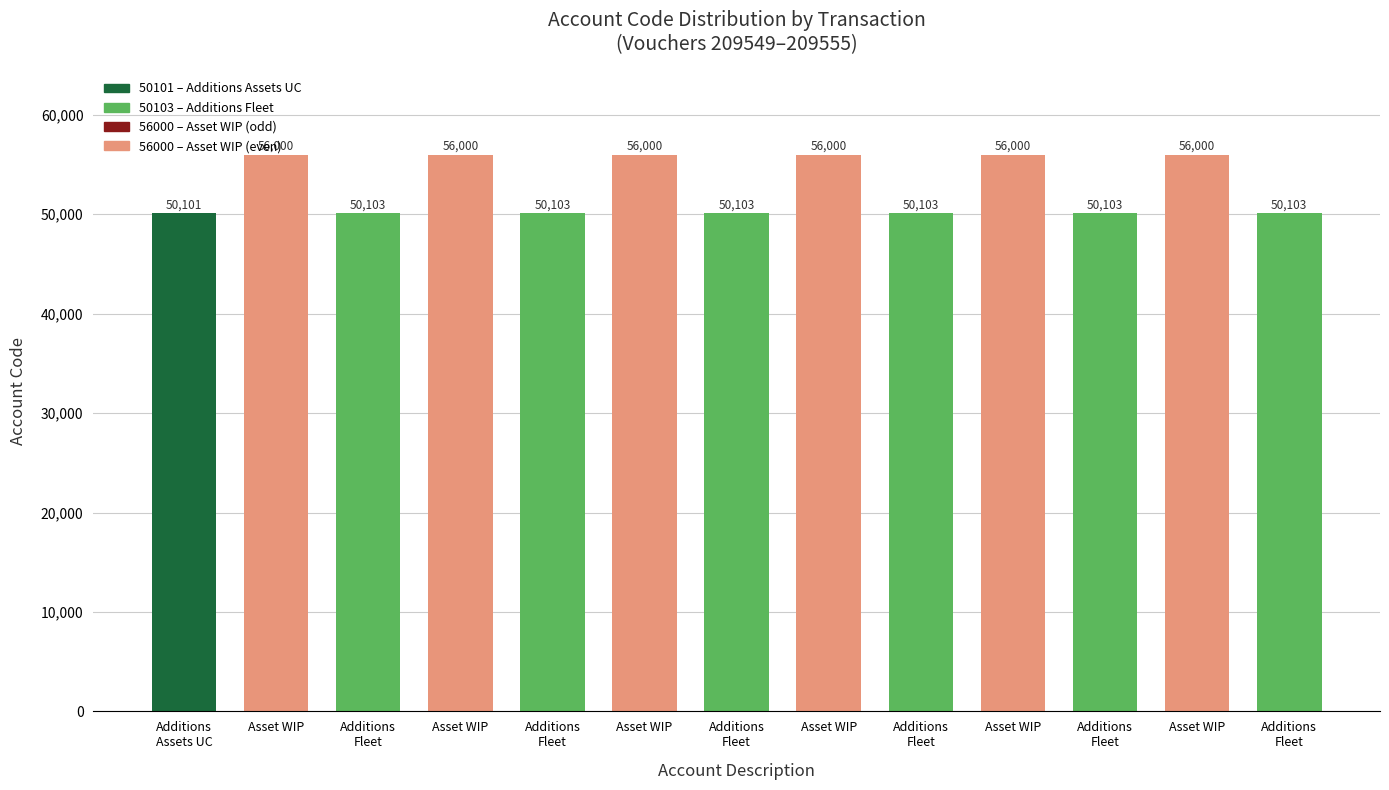

What is the sum of all values?

686719